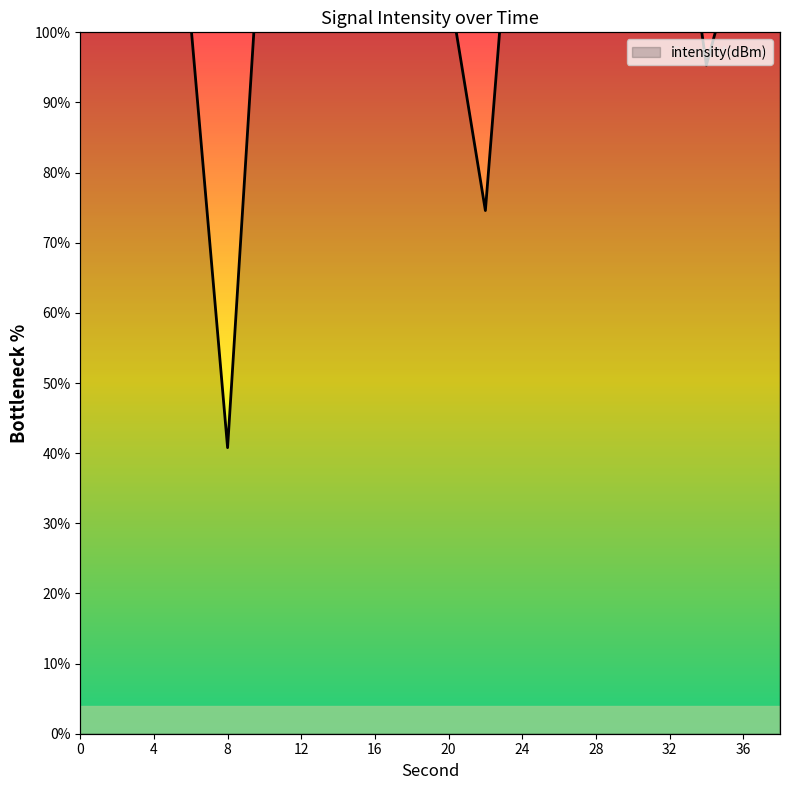

Which has a higher value, 16 or 28?

16